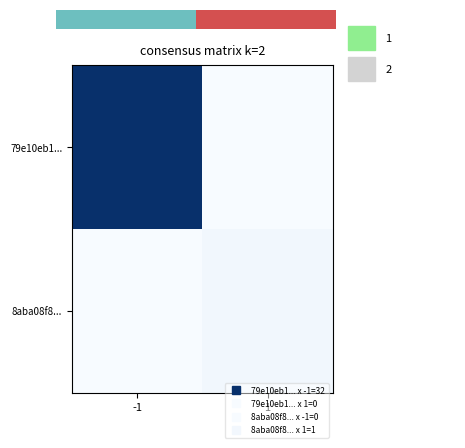

Which series has the largest total across all categories?

79e10eb1...